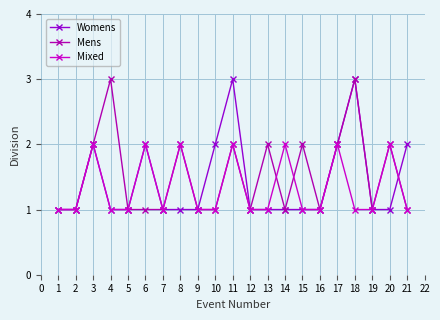

What are all the series names shown in the legend?

Womens, Mens, Mixed